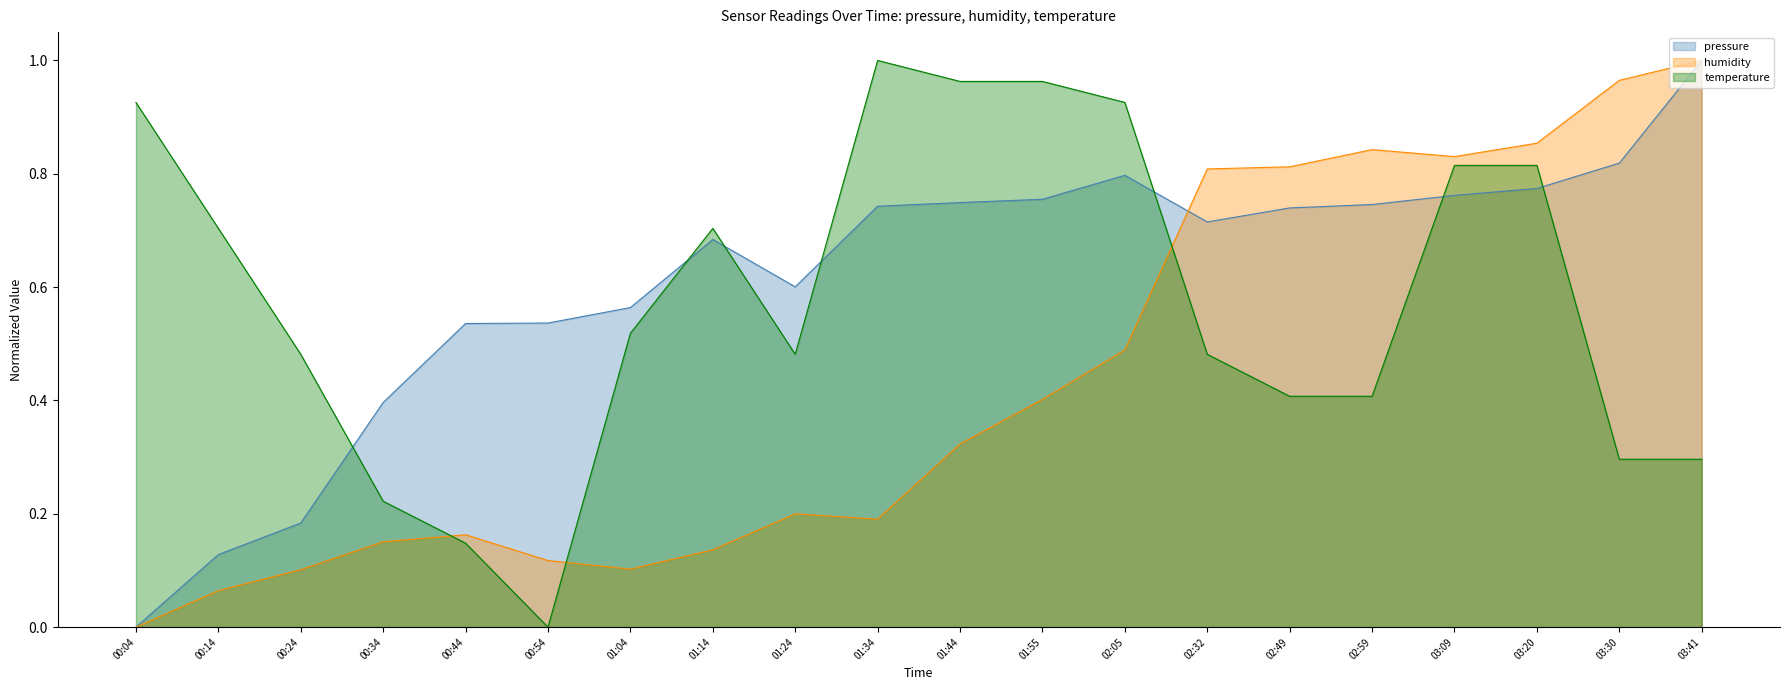

How many values in the temperature series exceed 0?

19